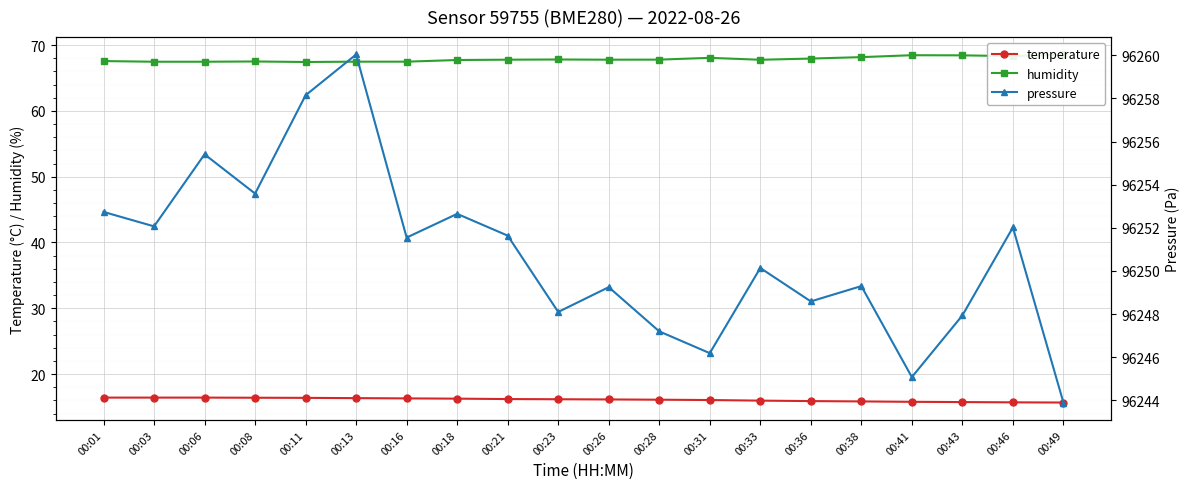

Which series has the largest range (max minus min)?

pressure